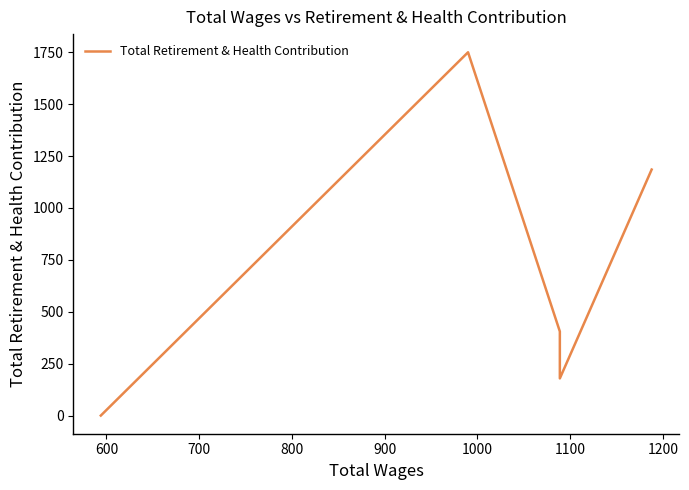

What is the difference between the maximum and minimum values?

1750